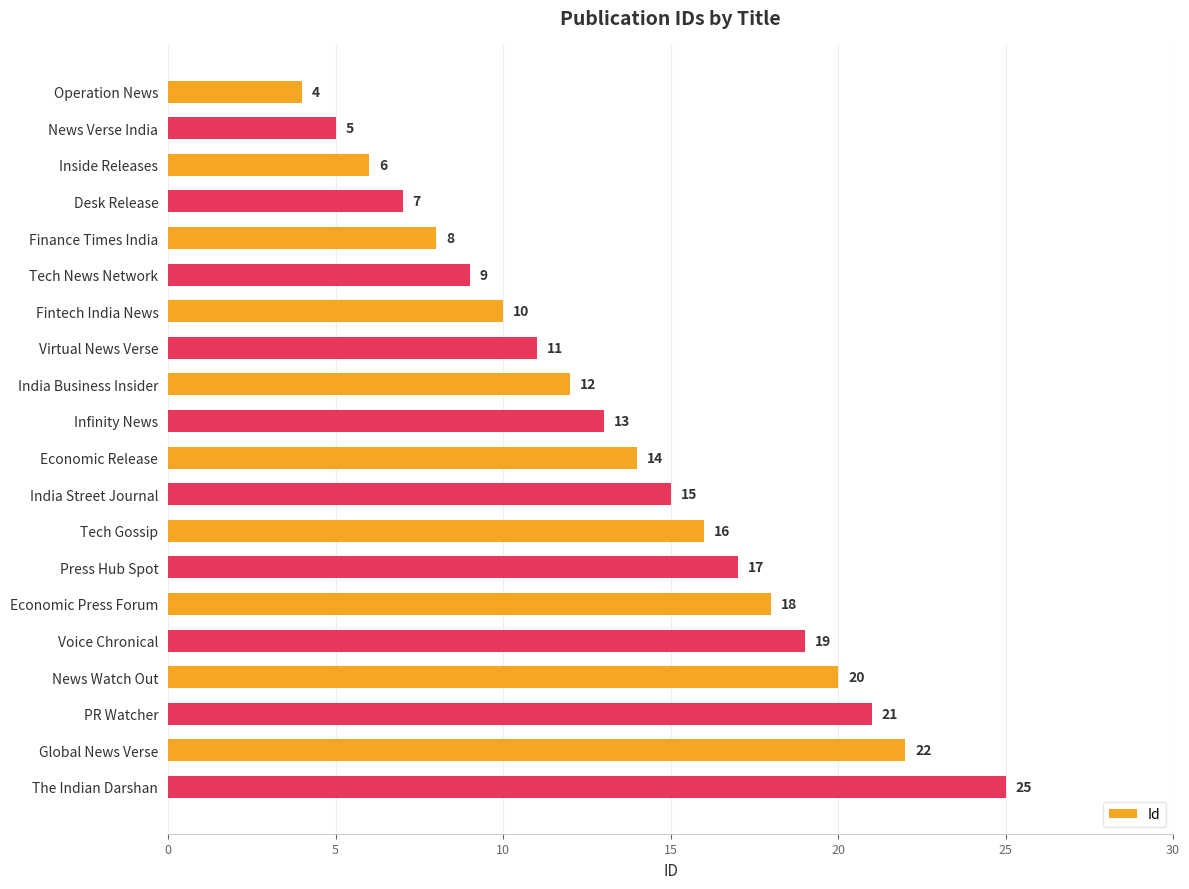

True or false: the data shows 18 at Economic Press Forum.

True